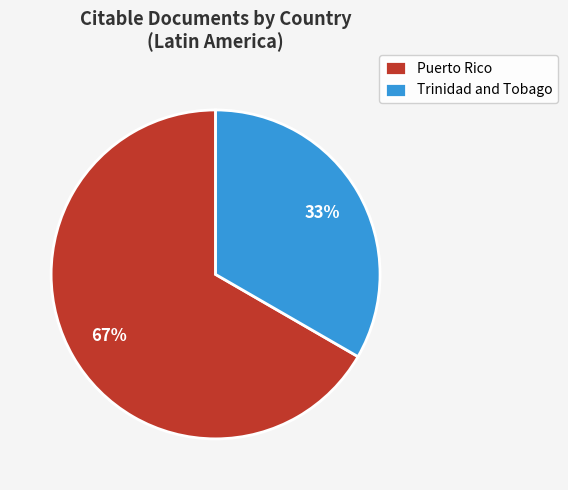

Which slice represents more than half of the pie?

Puerto Rico